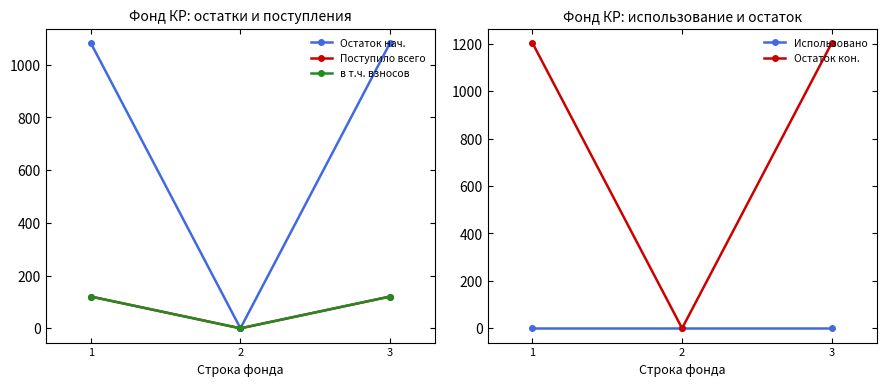

Reading left to right, what are all the values shown in this chart?

Остаток нач.: 1082.7	0.0	1082.7
Поступило всего: 120.6	0.0	120.6
в т.ч. взносов: 120.6	0.0	120.6
Использовано: 0.0	0.0	0.0
Остаток кон.: 1203.3	0.0	1203.3